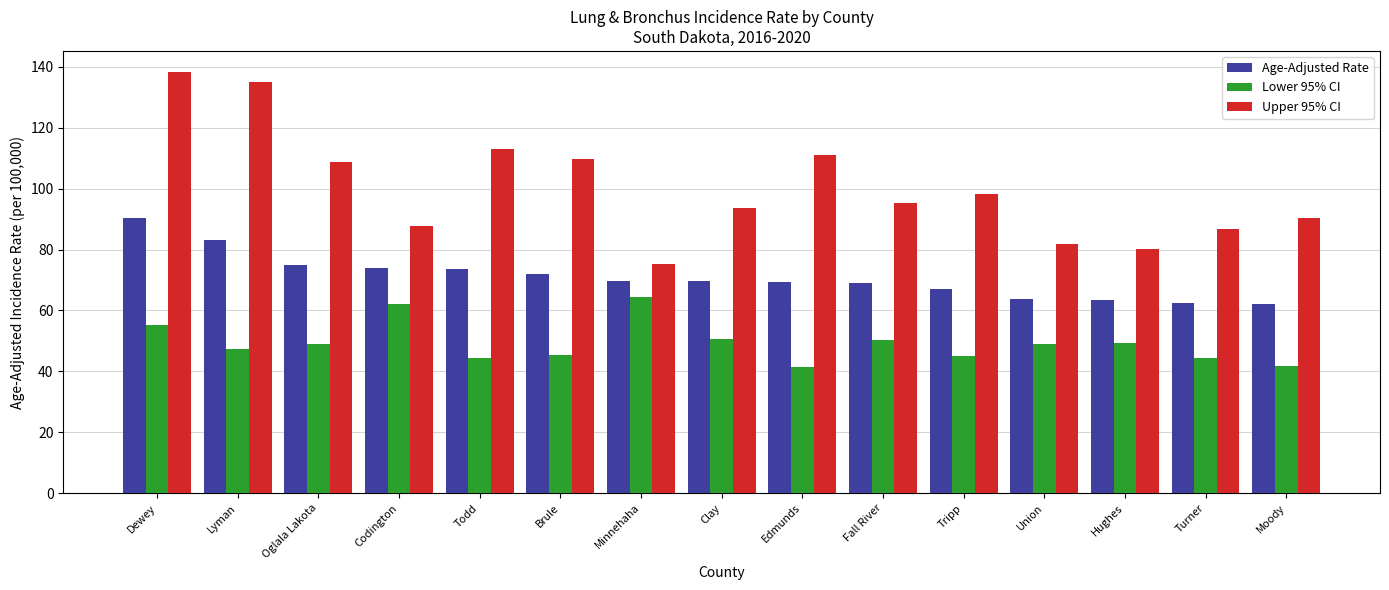

How many categories are shown in the chart?

15